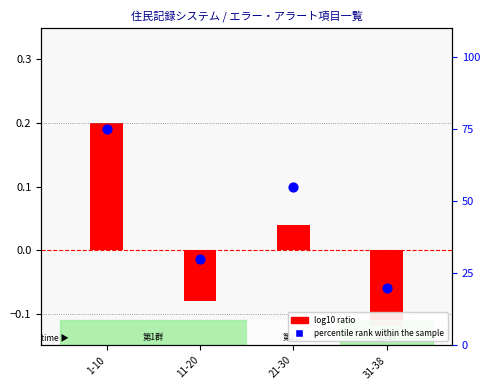

Which series has the largest total across all categories?

percentile rank within the sample